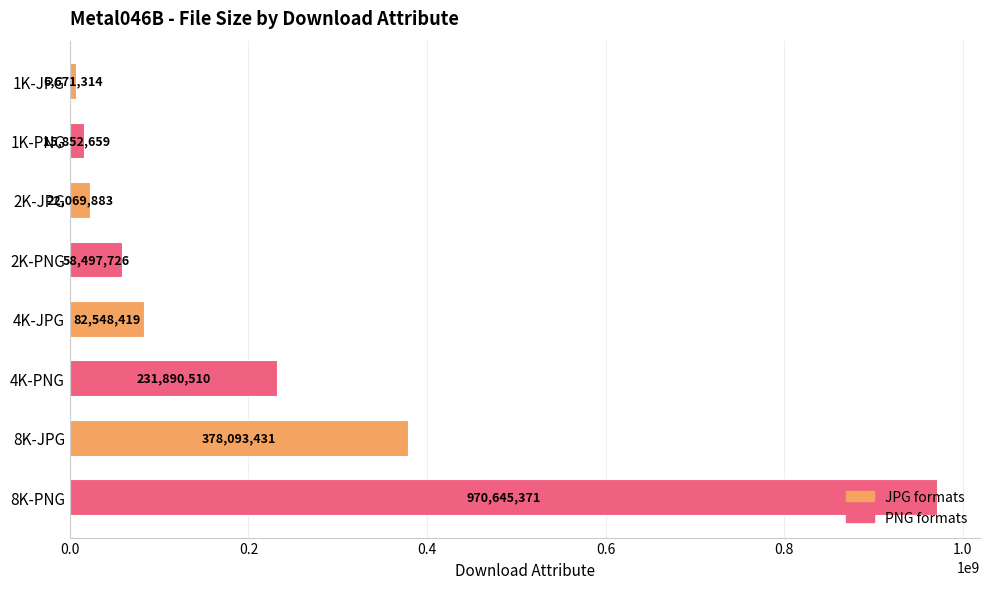

True or false: the data shows 22069883 at 2K-JPG.

True